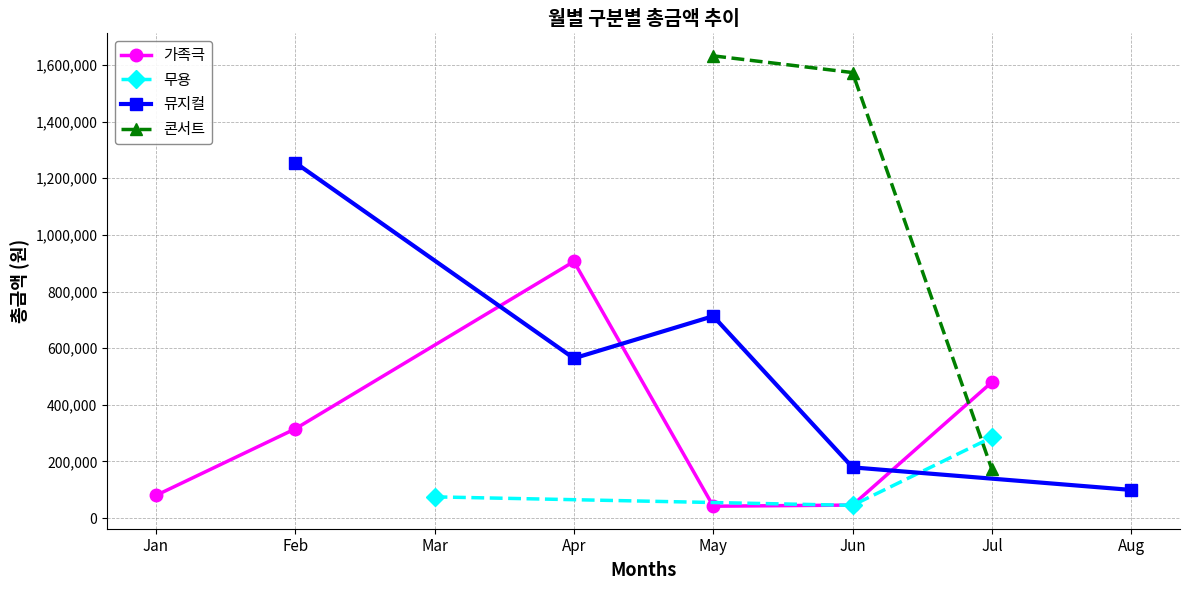

What are all the series names shown in the legend?

가족극, 무용, 뮤지컬, 콘서트